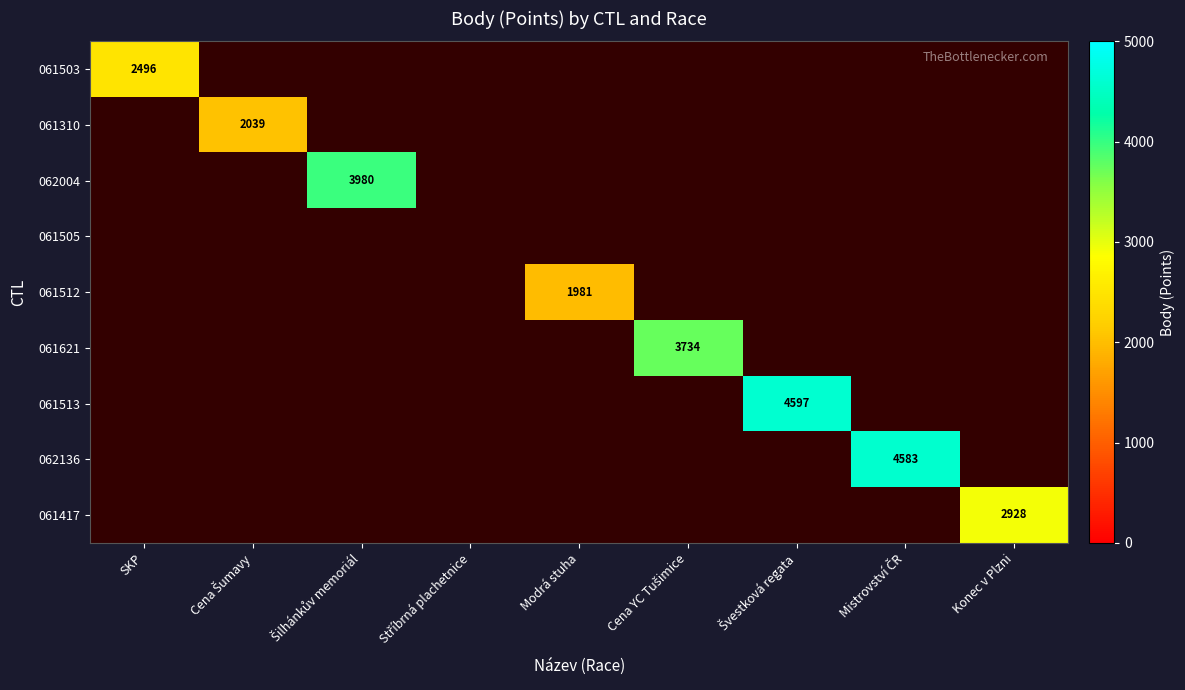

What is the smallest value displayed?

1981.0